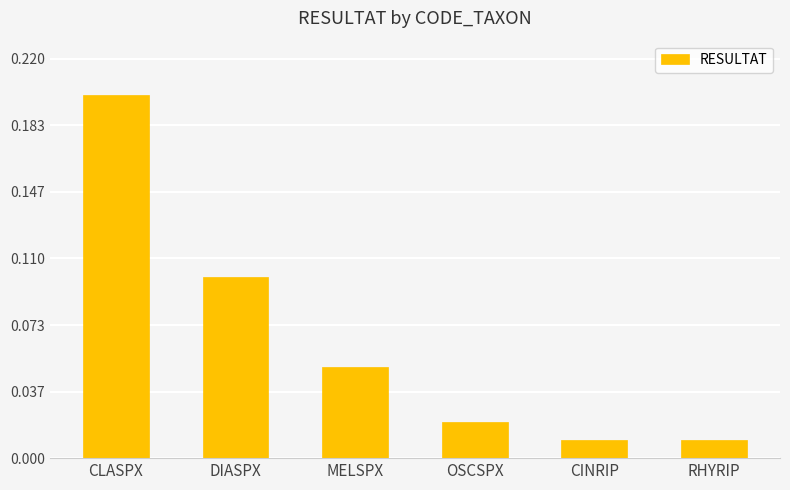

Which has a higher value, MELSPX or OSCSPX?

MELSPX